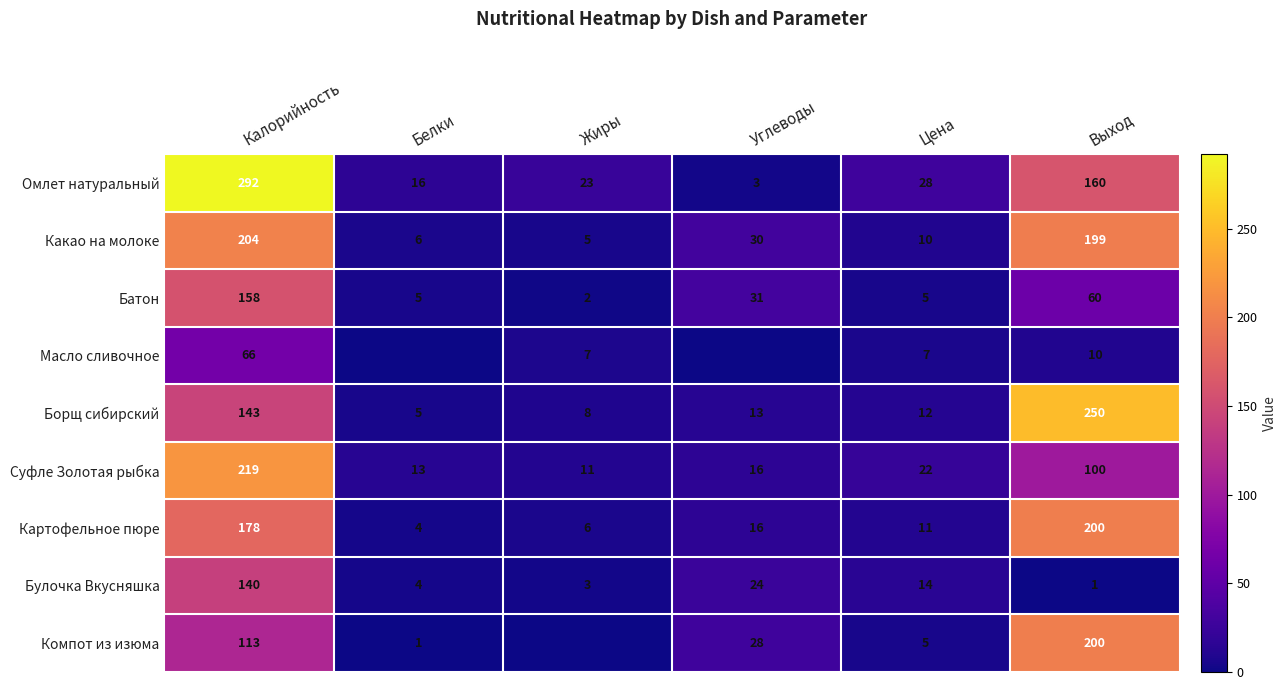

The Какао на молоке series shows 2.3 at Жиры. True or false?

False